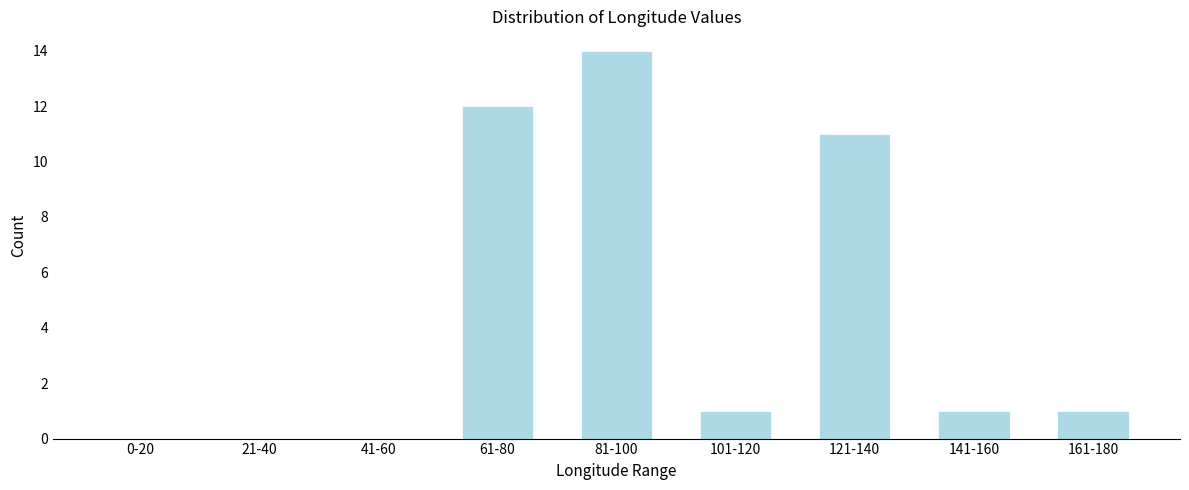

Reading left to right, list all the values displayed in this chart.

0-20=0	21-40=0	41-60=0	61-80=12	81-100=14	101-120=1	121-140=11	141-160=1	161-180=1